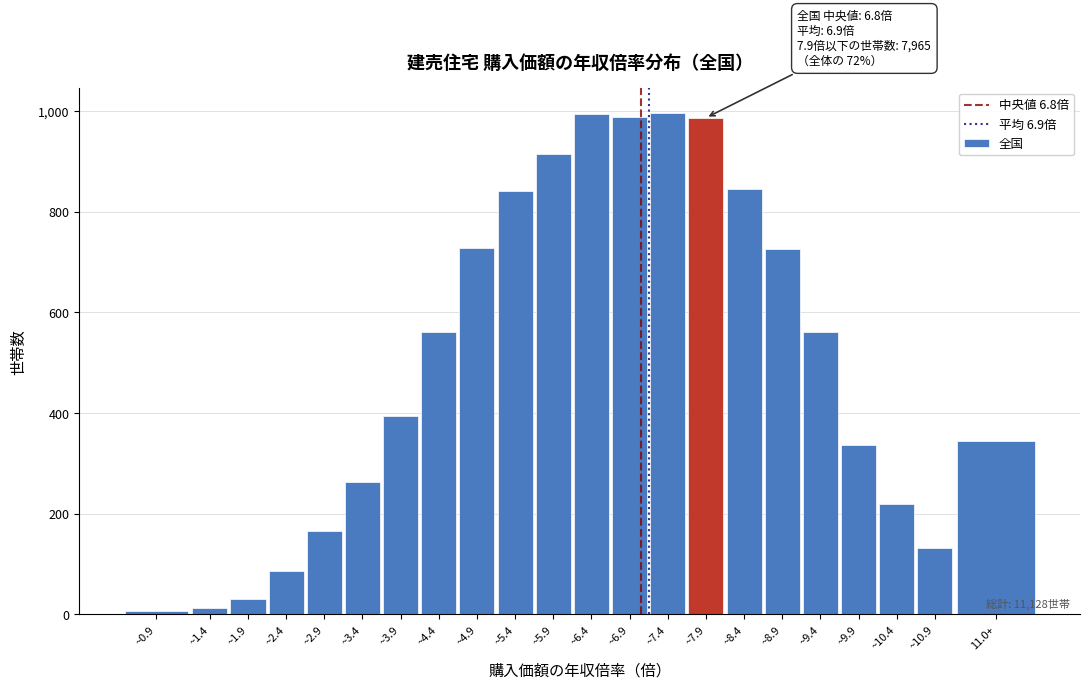

The value at ~5.4 is 840. True or false?

True